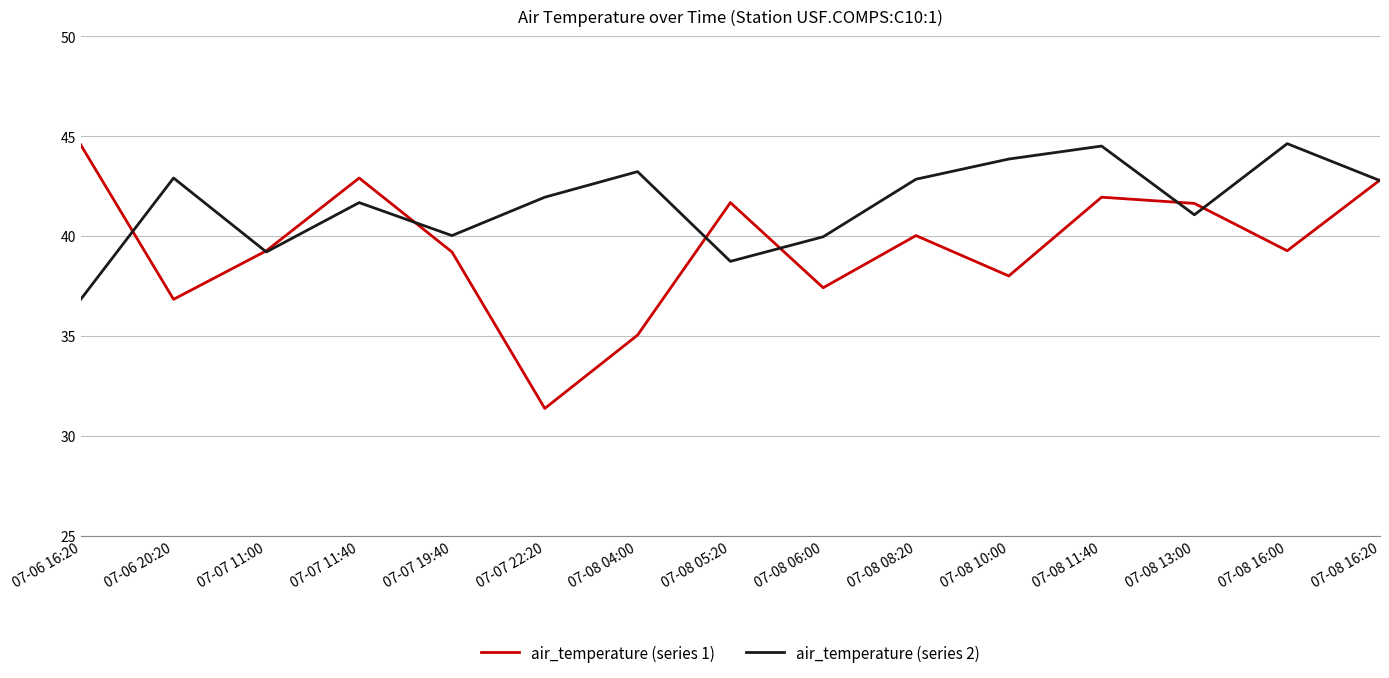

Which series has the largest total across all categories?

air_temperature (series 2)